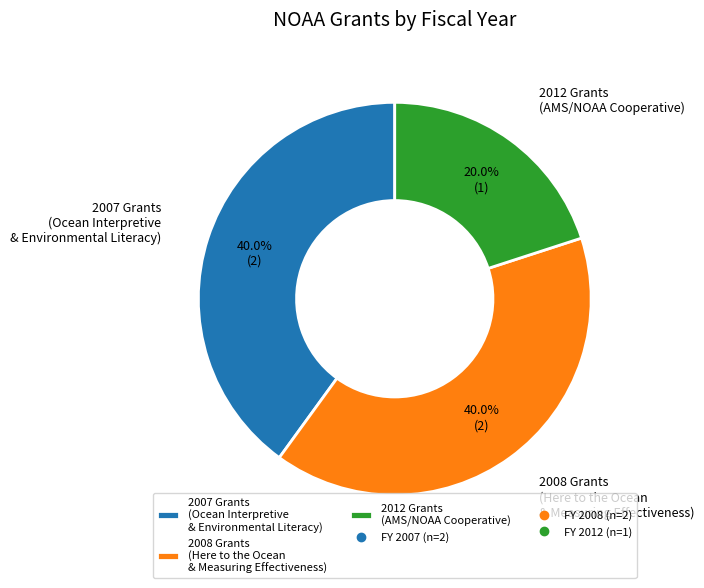

Which slice is the smallest?

2012 Grants (AMS/NOAA Cooperative)